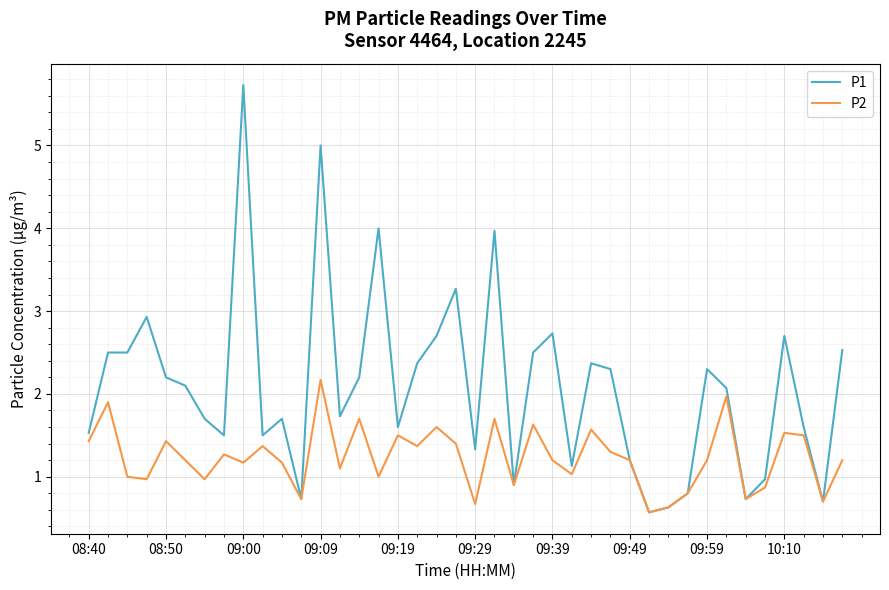

Which series has the largest range (max minus min)?

P1